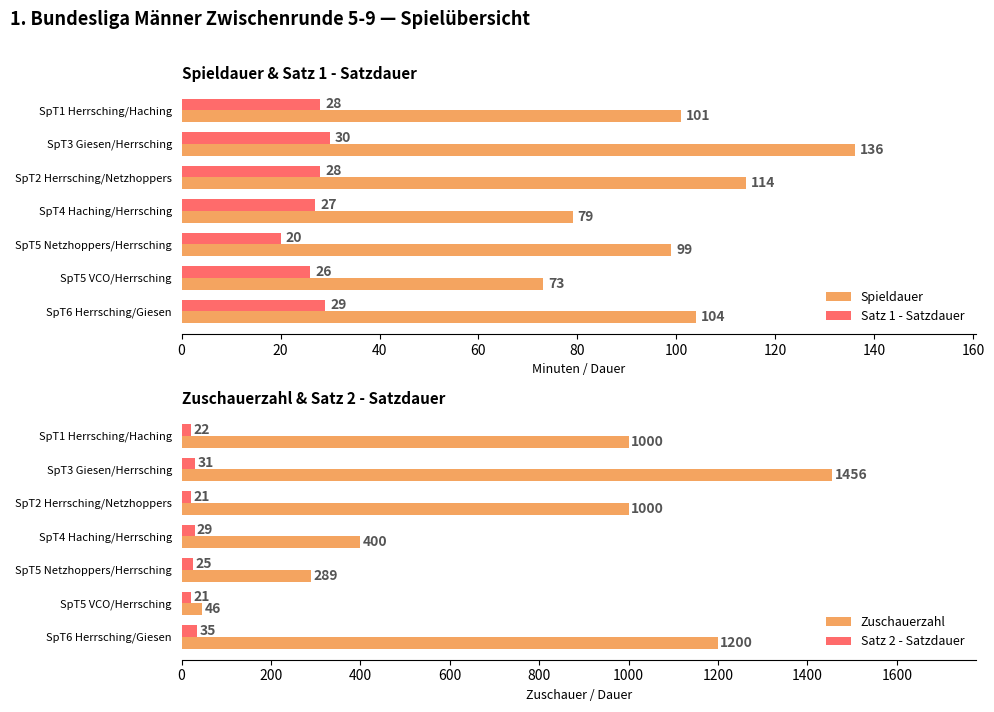

What is the highest value of the Satz 2 - Satzdauer series?

35